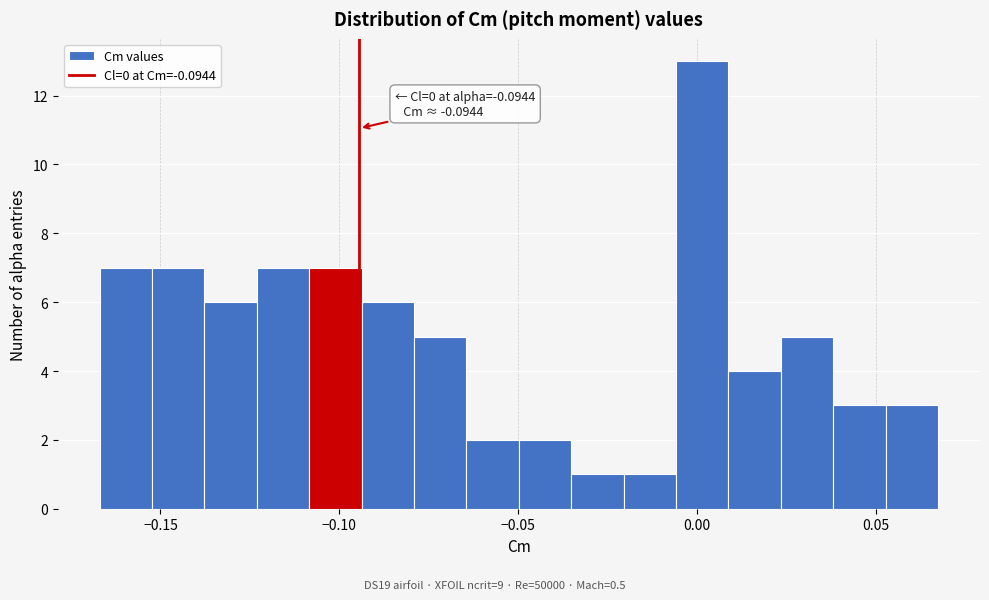

Read against the x-axis, roughly where is the centre of the tallest bar?

0.000